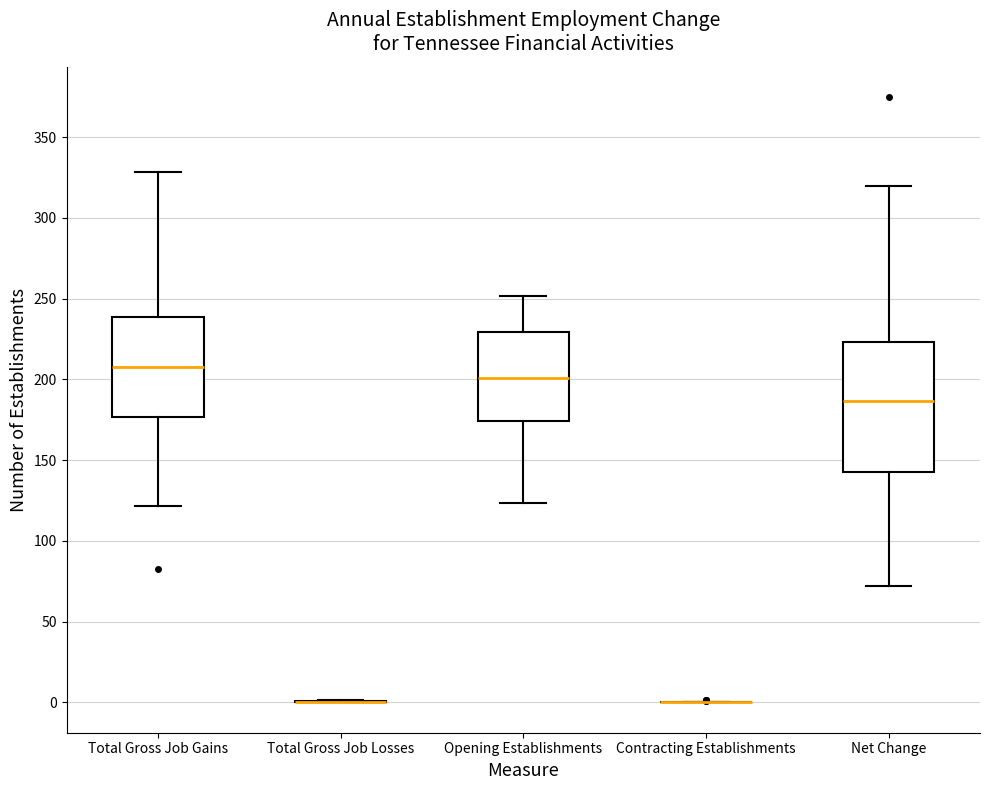

Reading left to right, read every box against the y-axis: the position of its median line, the range the box covers, and the ends of its whiskers. The values are not printed on the chart, so give them approximately, as read against the axis.

Total Gross Job Gains: median 210, box 175 to 240, whiskers 120 to 330
Total Gross Job Losses: box collapsed to a line at 0, whiskers 0 to 0
Opening Establishments: median 200, box 175 to 230, whiskers 125 to 250
Contracting Establishments: box collapsed to a line at 0, whiskers 0 to 0
Net Change: median 185, box 145 to 225, whiskers 70 to 320